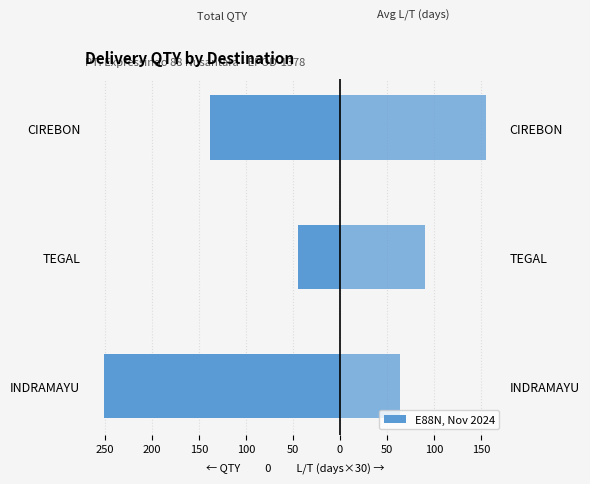

True or false: Total QTY has a value of -78.7 at INDRAMAYU.

False